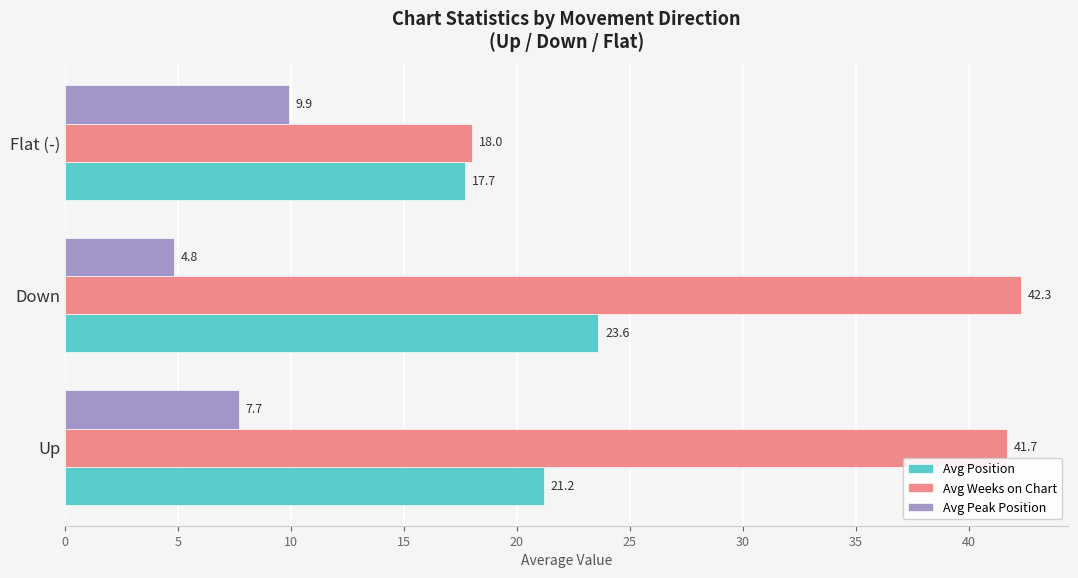

What is the average value of the Avg Weeks on Chart series?

34.0